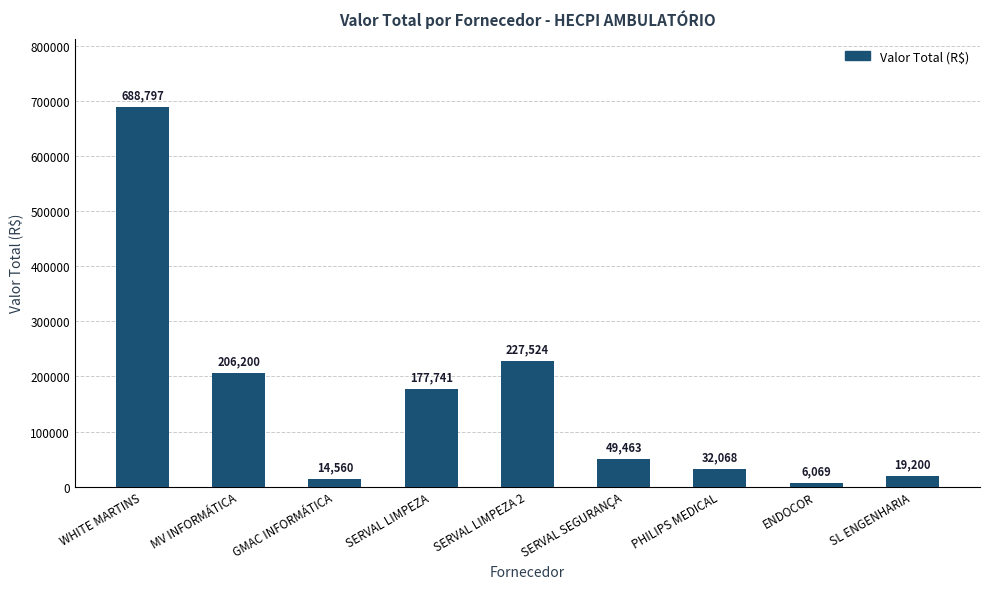

What is the average value?

157958.1